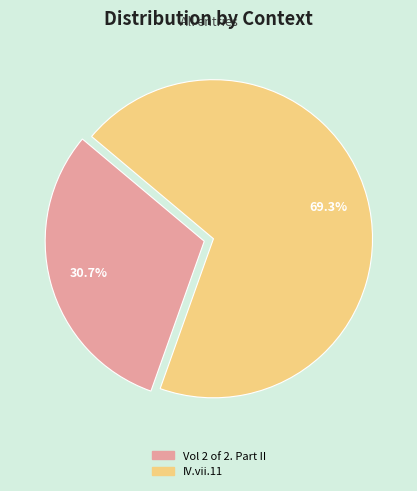

Approximately how many times larger is the value at Vol 2 of 2. Part II compared to IV.vii.11?

0.4